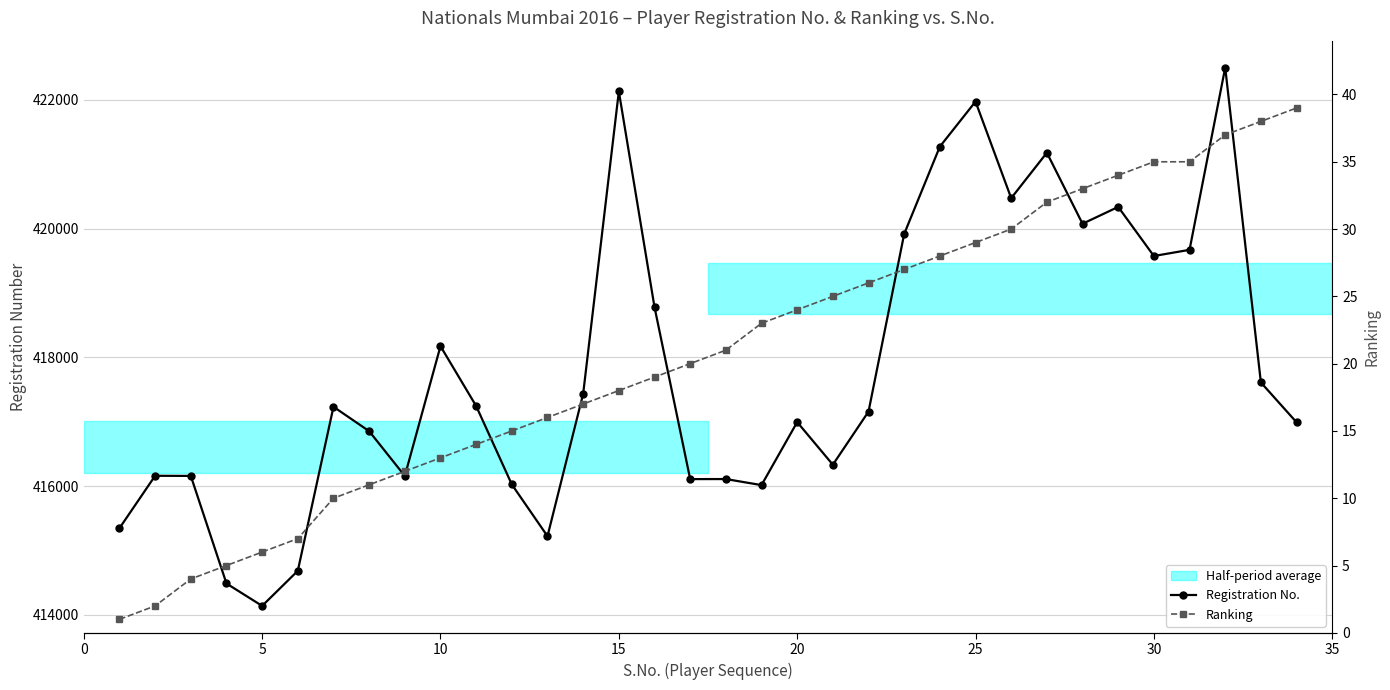

What is the total value across all series at 25?

414689